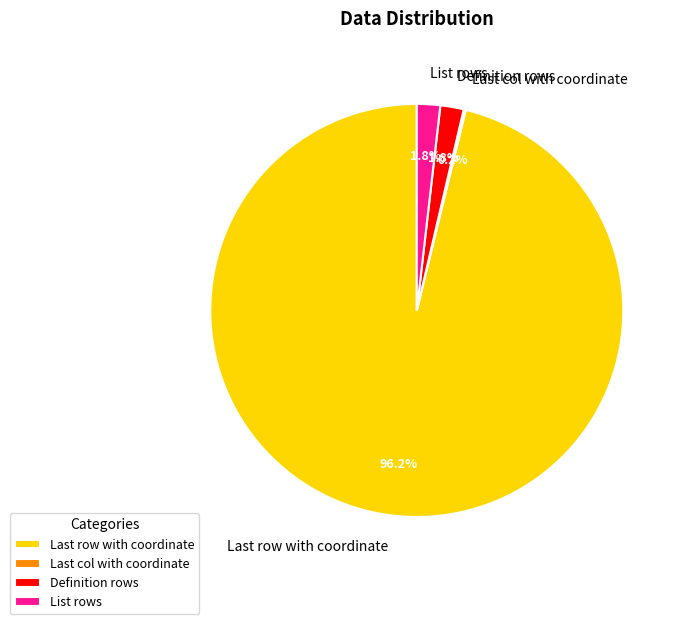

Which category has the biggest portion of the pie?

Last row with coordinate